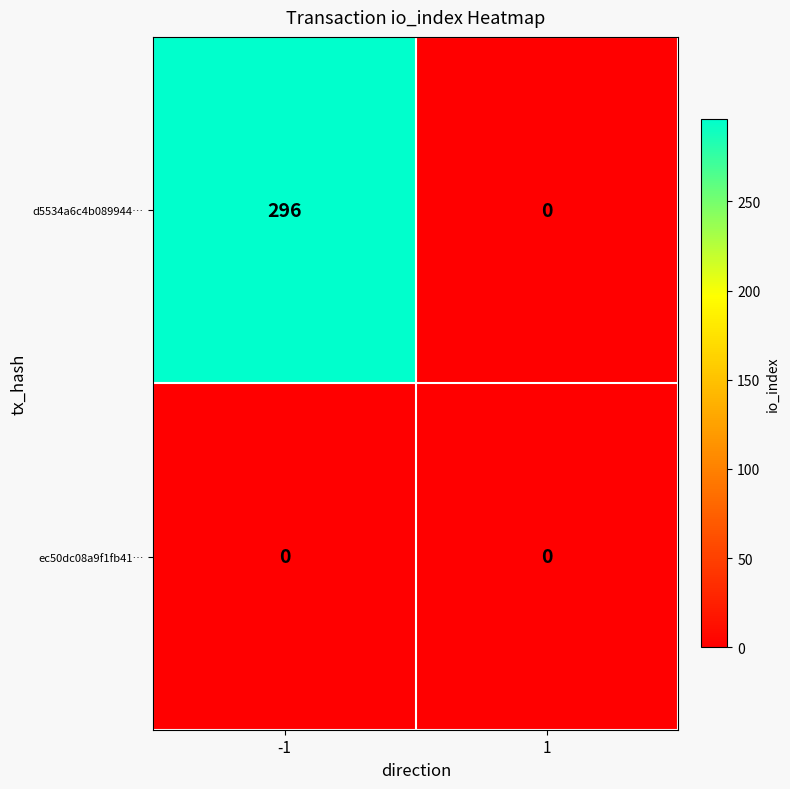

List the series in order of their overall mean, lowest first.

ec50dc08a9f1fb41…, d5534a6c4b089944…